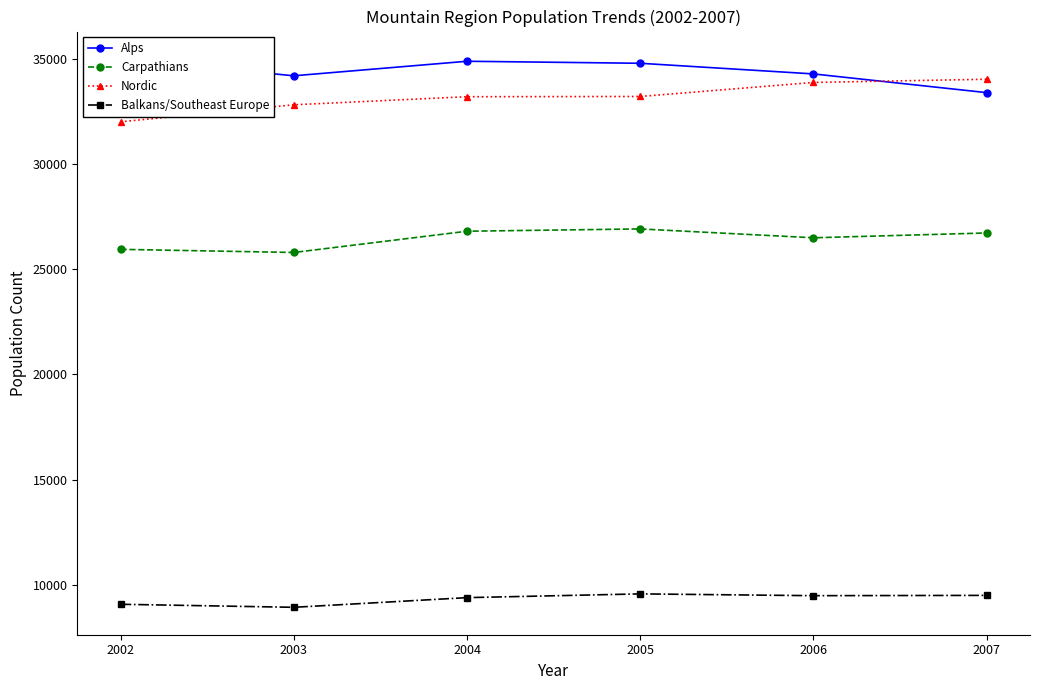

How many lines are shown in the chart?

4